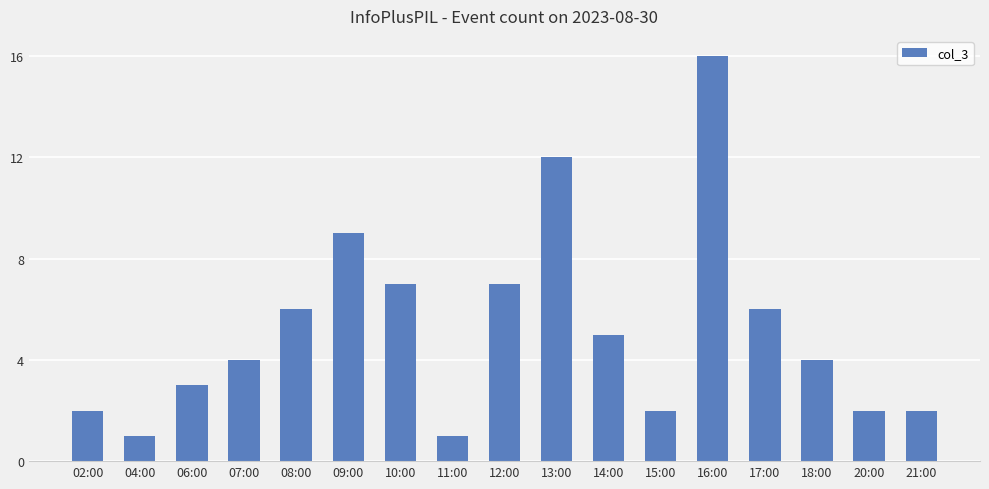

What is the difference between the second highest and second lowest values?

11